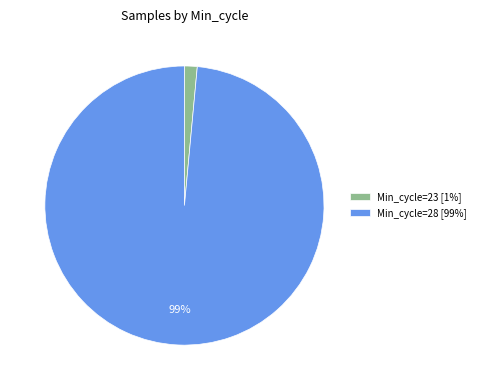

Which category accounts for the majority?

Min_cycle=28 [99%]